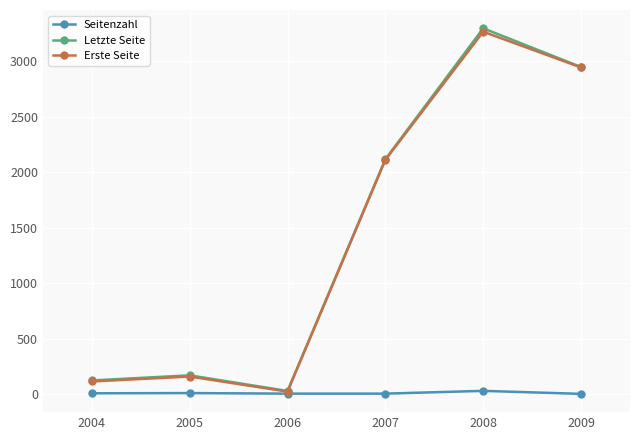

Where is the first local minimum for Letzte Seite?

2006